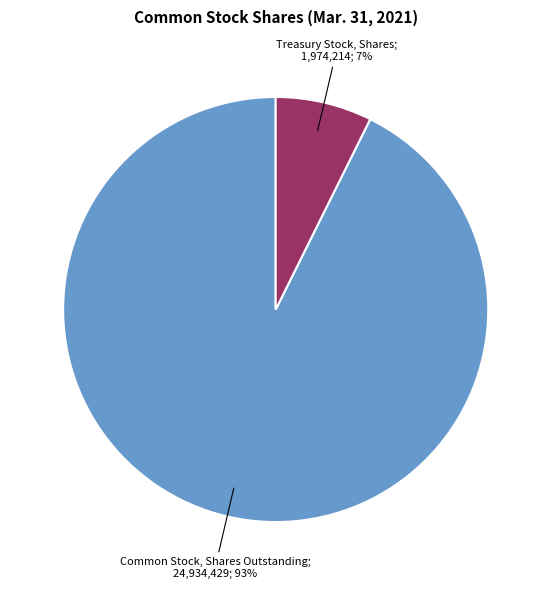

To the nearest percent, what is the average slice percentage?

50%